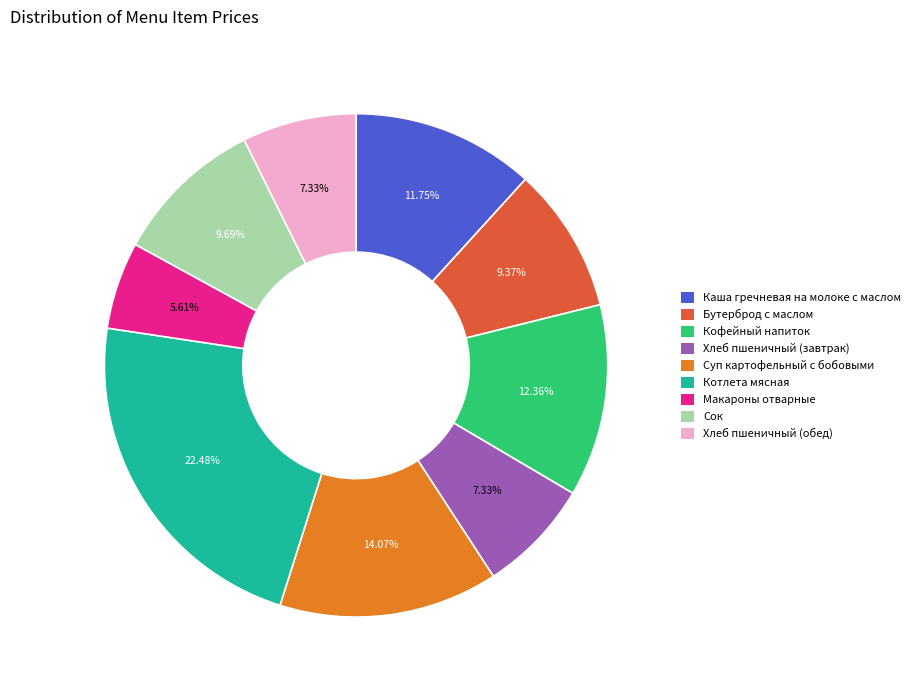

To the nearest percent, what is the combined percentage of Хлеб пшеничный (обед) and Макароны отварные?

13%